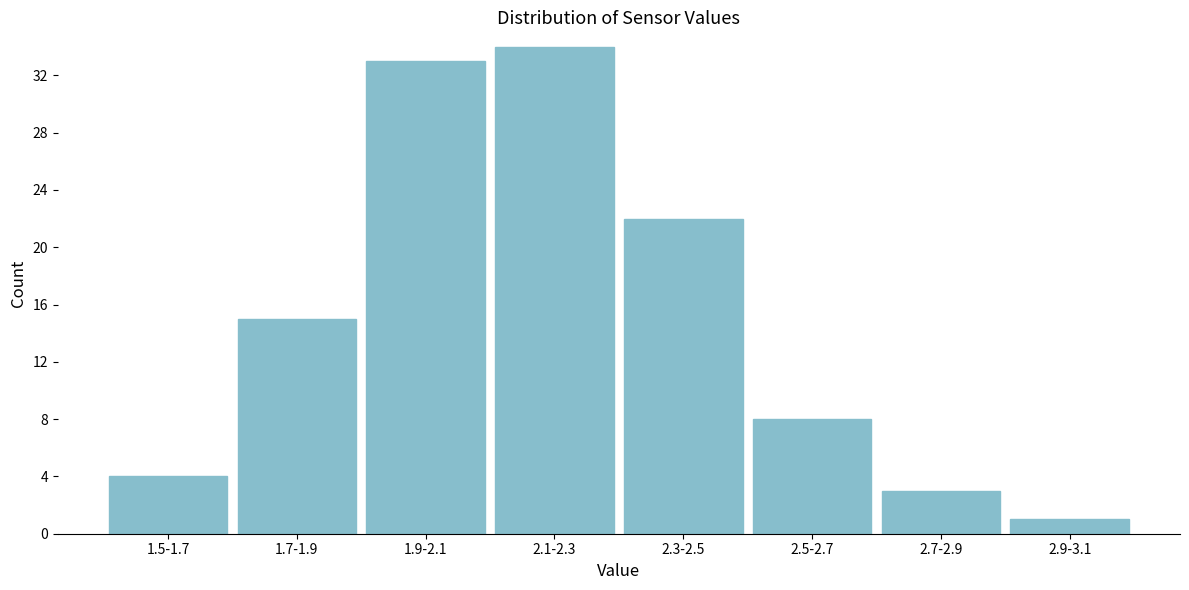

Reading left to right, transcribe all the data shown in this chart.

1.5-1.7=4	1.7-1.9=15	1.9-2.1=33	2.1-2.3=34	2.3-2.5=22	2.5-2.7=8	2.7-2.9=3	2.9-3.1=1